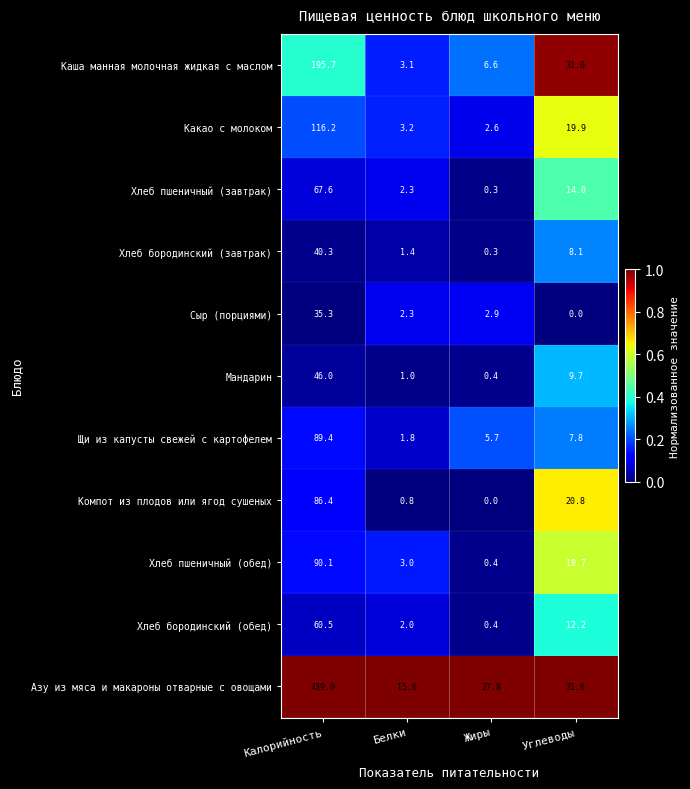

At which label does Хлеб бородинский (обед) first exceed 12?

Калорийность